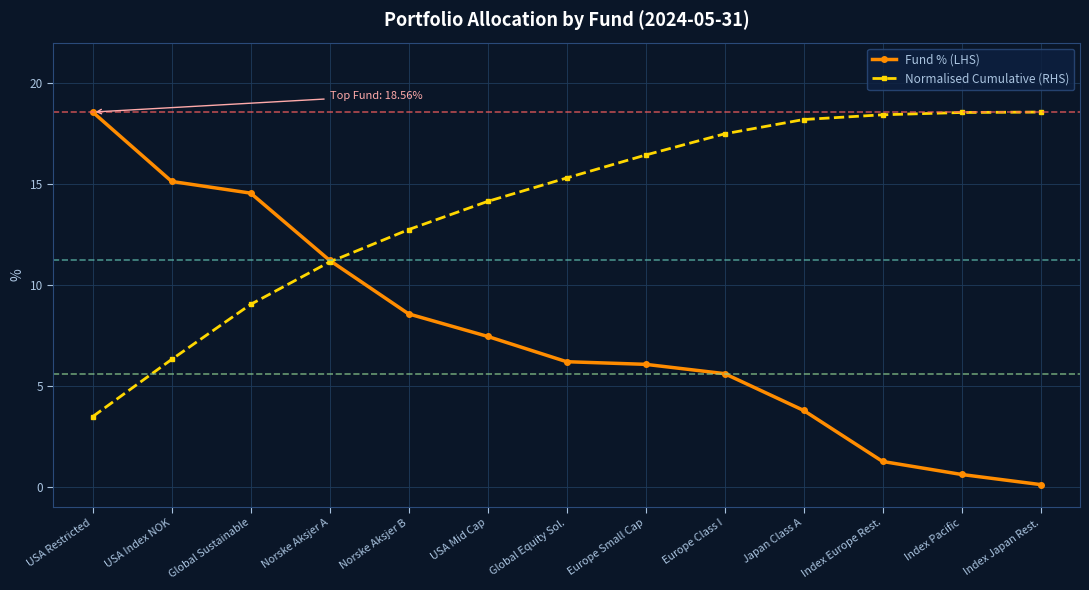

Count the number of data series in this chart.

2